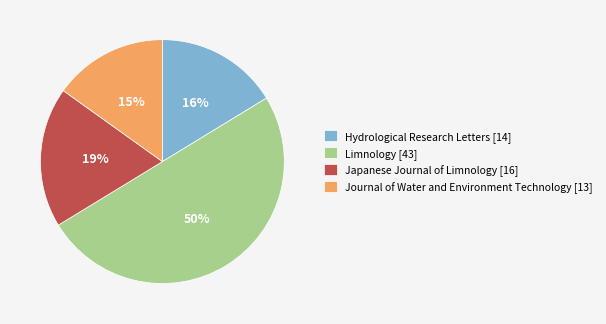

To the nearest percent, what percentage of the pie is Hydrological Research Letters [14]?

16%